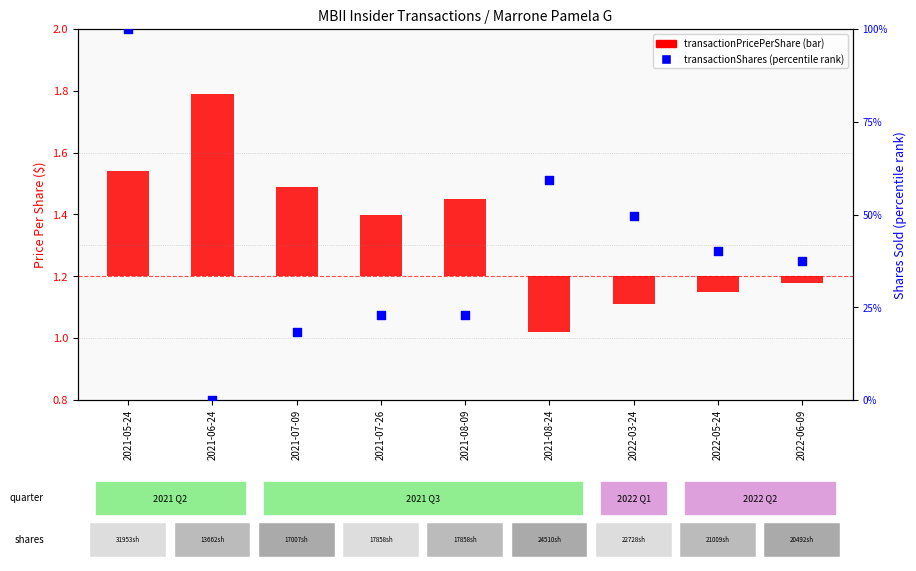

Which series contains the highest Y value?

transactionShares (percentile rank within sample)